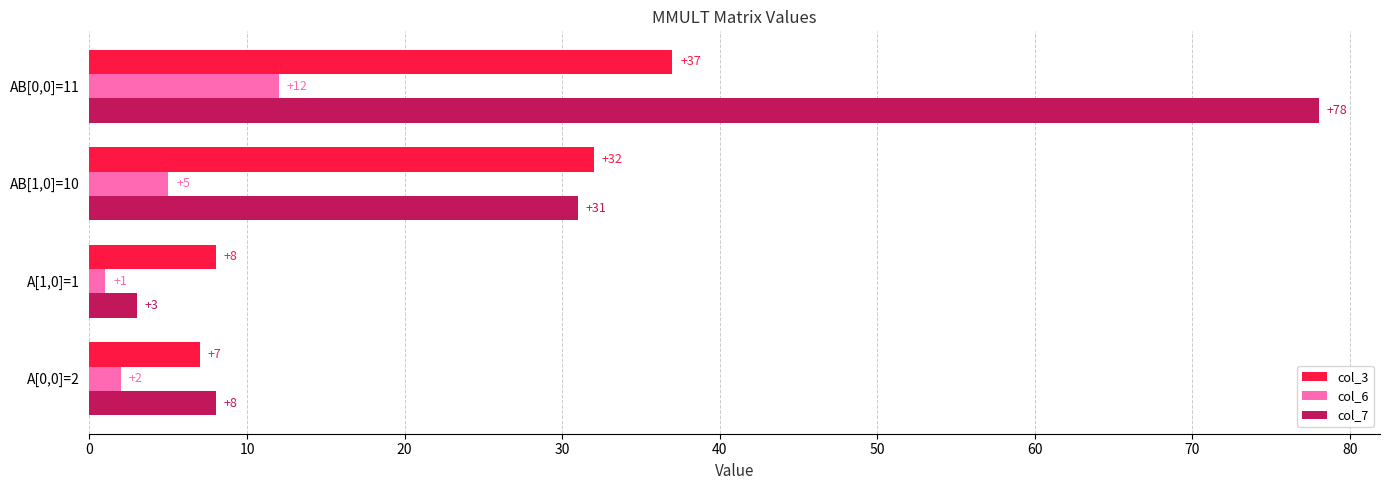

Rank the series at AB[1,0]=10 from highest to lowest value.

col_3, col_7, col_6